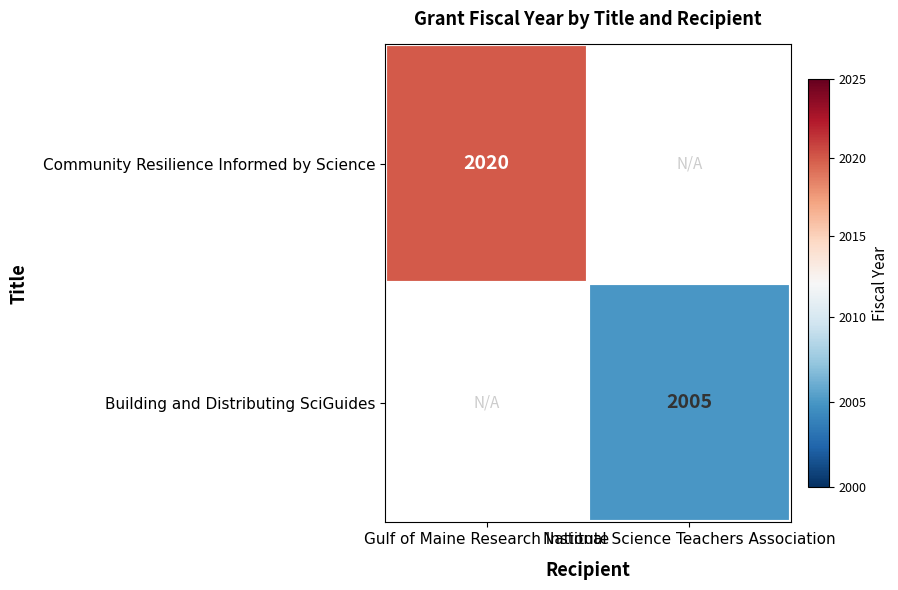

The value of Community Resilience Informed by Science at Gulf of Maine Research Institute is 3629.4. True or false?

False